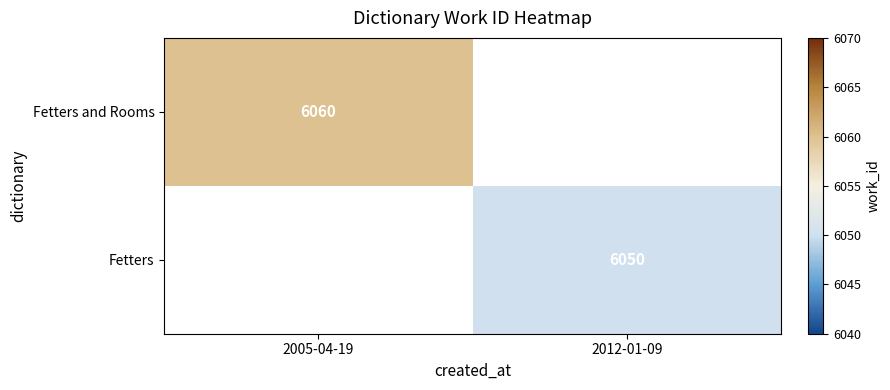

Is it true that Fetters equals 6050 at 2012-01-09?

True